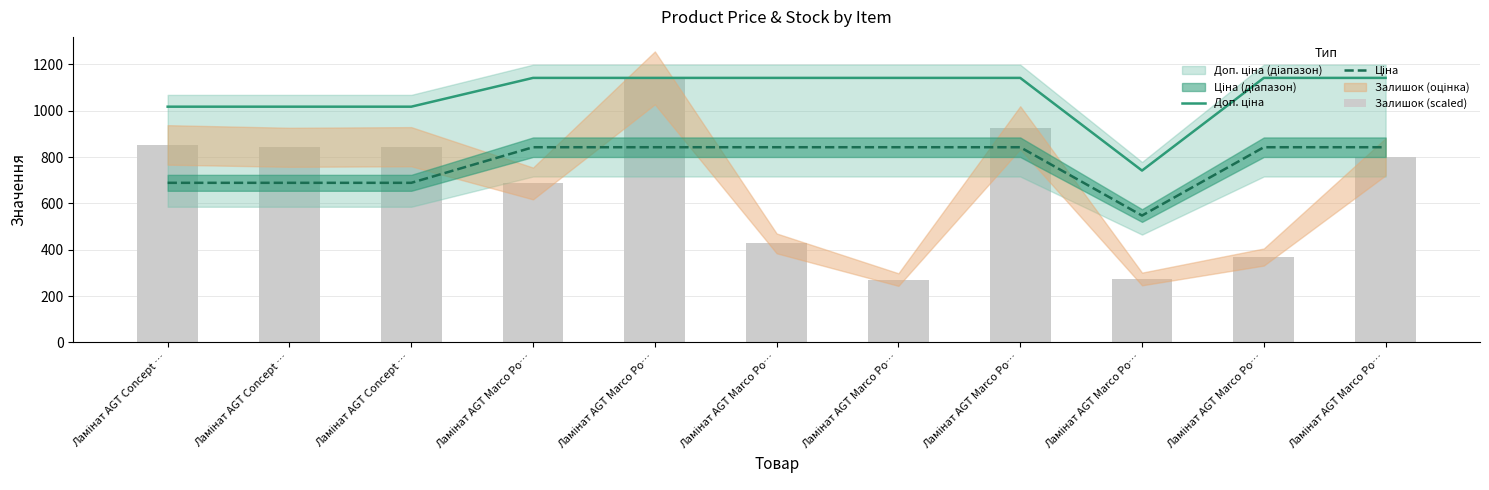

At how many categories does at least one series exceed 435?

11